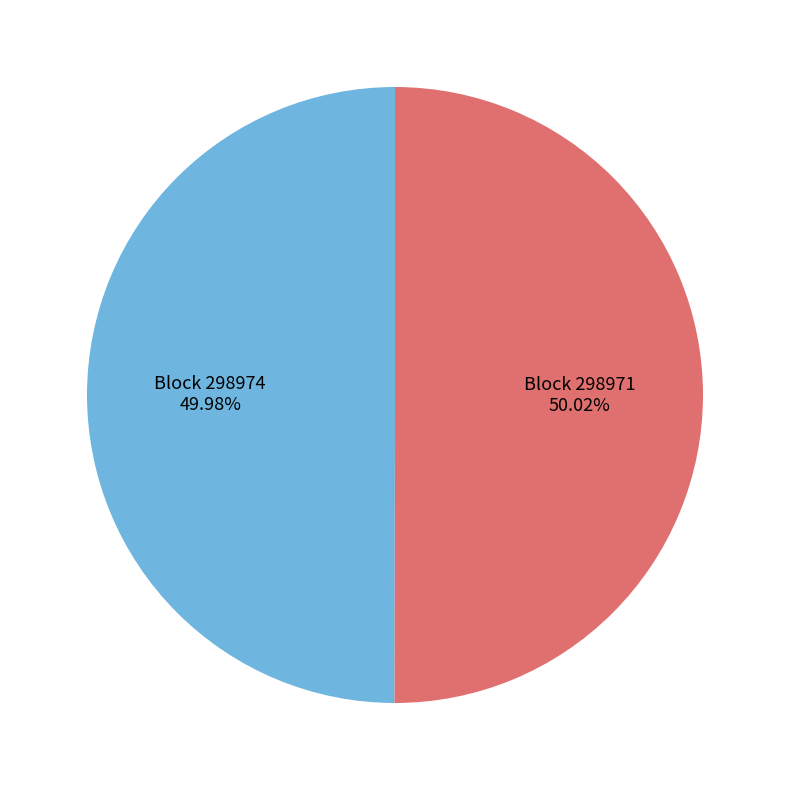

Is there any slice that represents more than half of the pie?

Yes